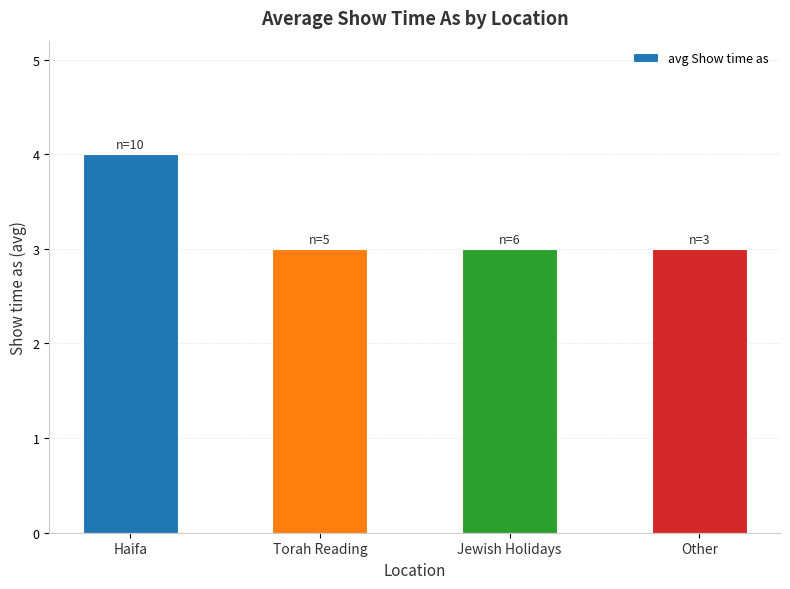

At which category does the chart reach its peak across all series?

Haifa